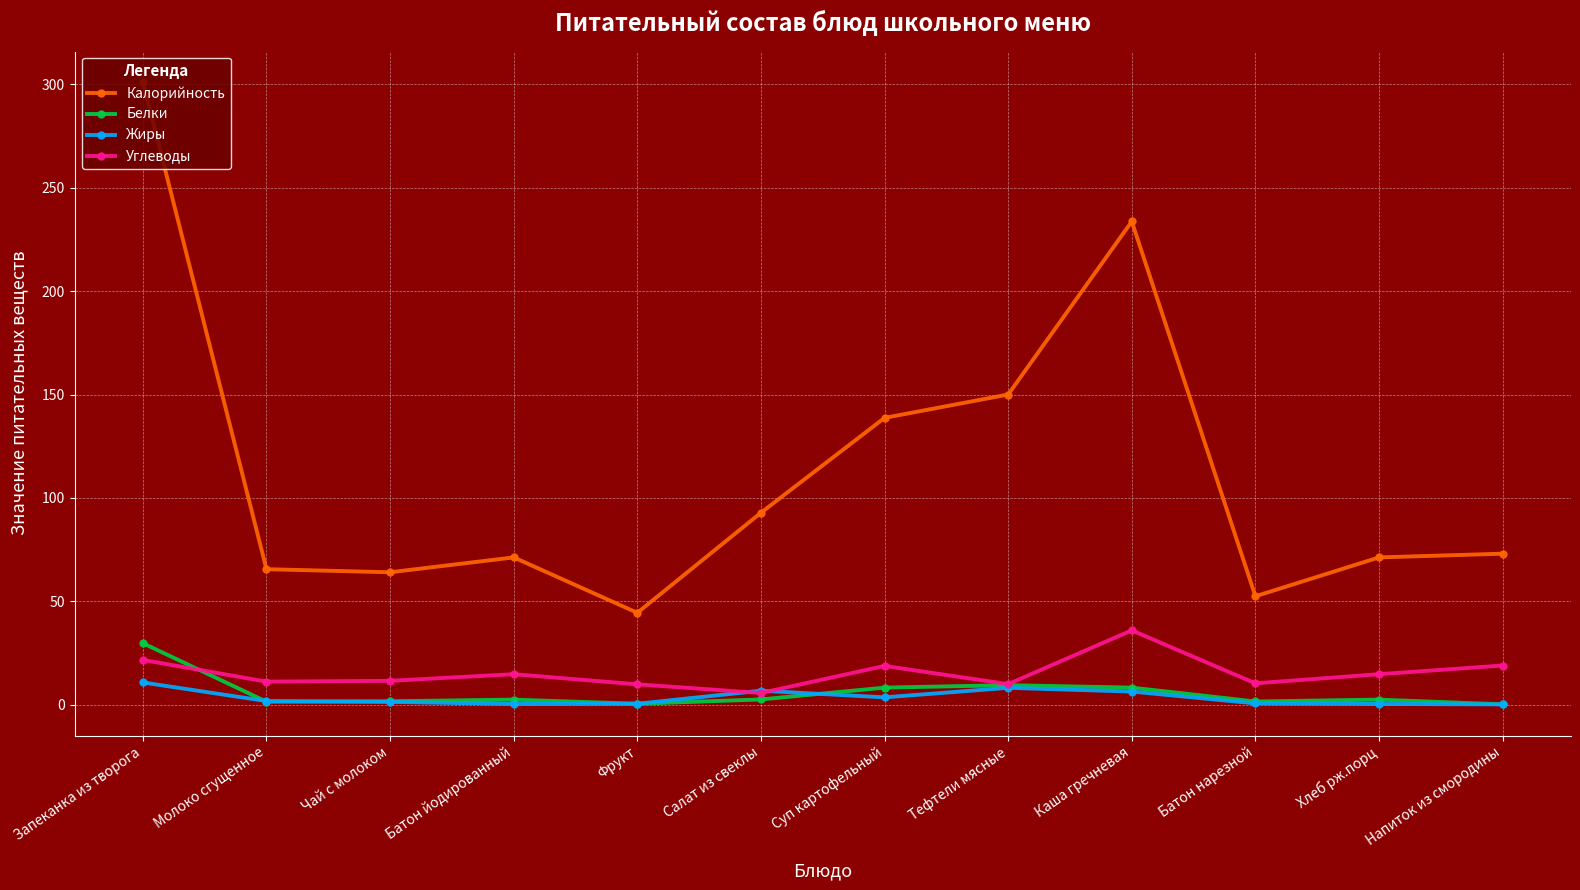

What position from the left is Батон йодированный?

4